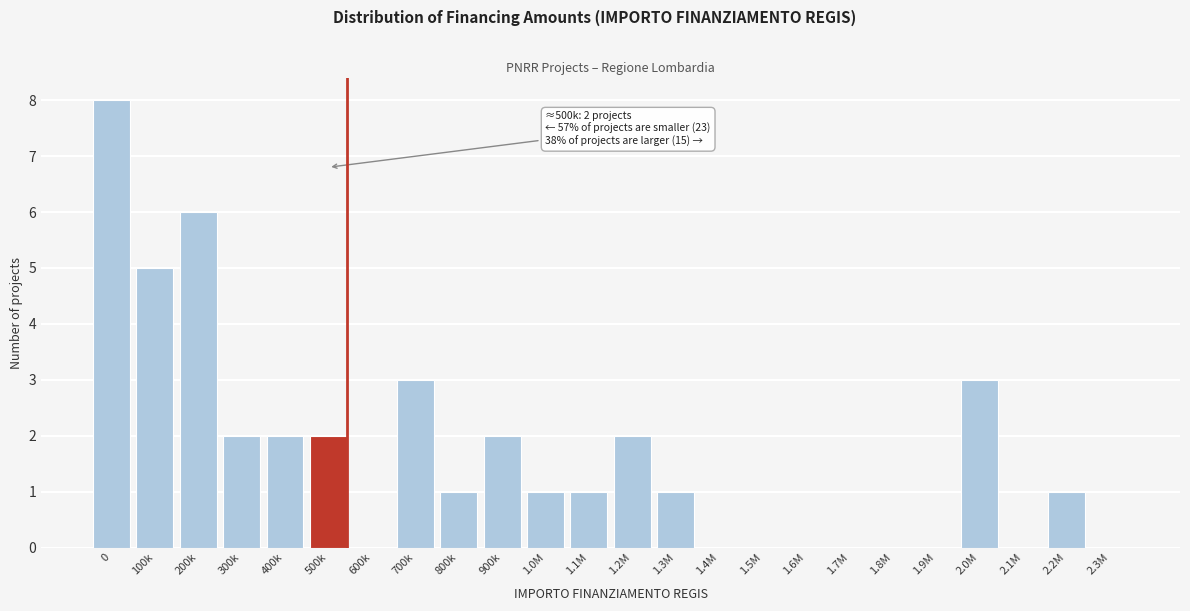

Reading left to right, list all the values displayed in this chart.

0=8	100k=5	200k=6	300k=2	400k=2	500k=2	600k=0	700k=3	800k=1	900k=2	1.0M=1	1.1M=1	1.2M=2	1.3M=1	1.4M=0	1.5M=0	1.6M=0	1.7M=0	1.8M=0	1.9M=0	2.0M=3	2.1M=0	2.2M=1	2.3M=0